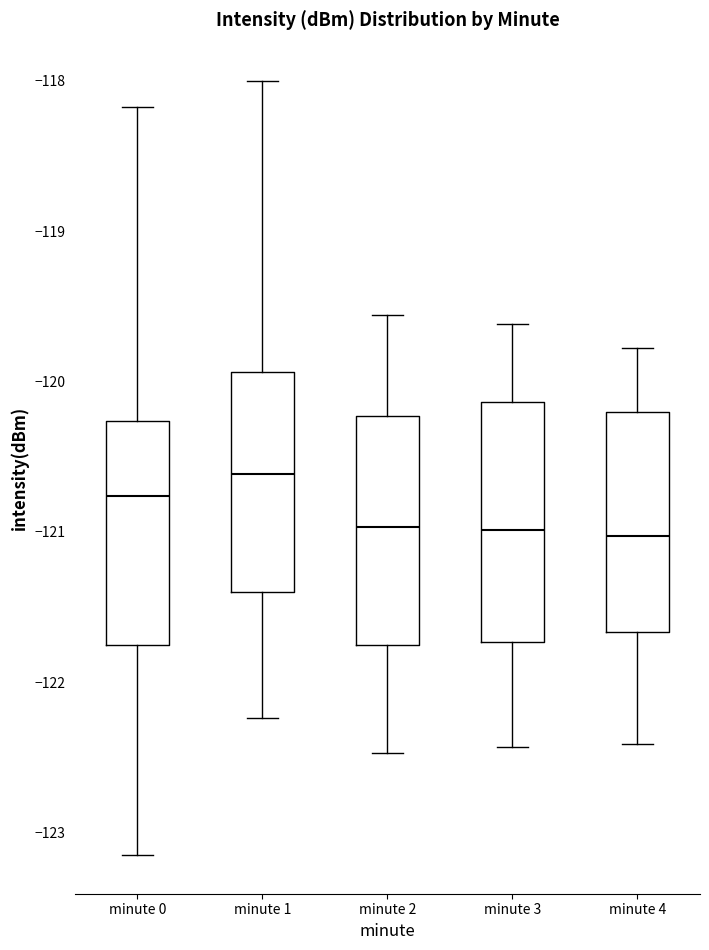

Reading left to right, read every box against the y-axis: the position of its median line, the range the box covers, and the ends of its whiskers. The values are not printed on the chart, so give them approximately, as read against the axis.

minute 0: median -120.8, box -121.8 to -120.3, whiskers -123.1 to -118.2
minute 1: median -120.6, box -121.4 to -119.9, whiskers -122.2 to -118.0
minute 2: median -121.0, box -121.7 to -120.2, whiskers -122.5 to -119.6
minute 3: median -121.0, box -121.7 to -120.1, whiskers -122.4 to -119.6
minute 4: median -121.0, box -121.7 to -120.2, whiskers -122.4 to -119.8